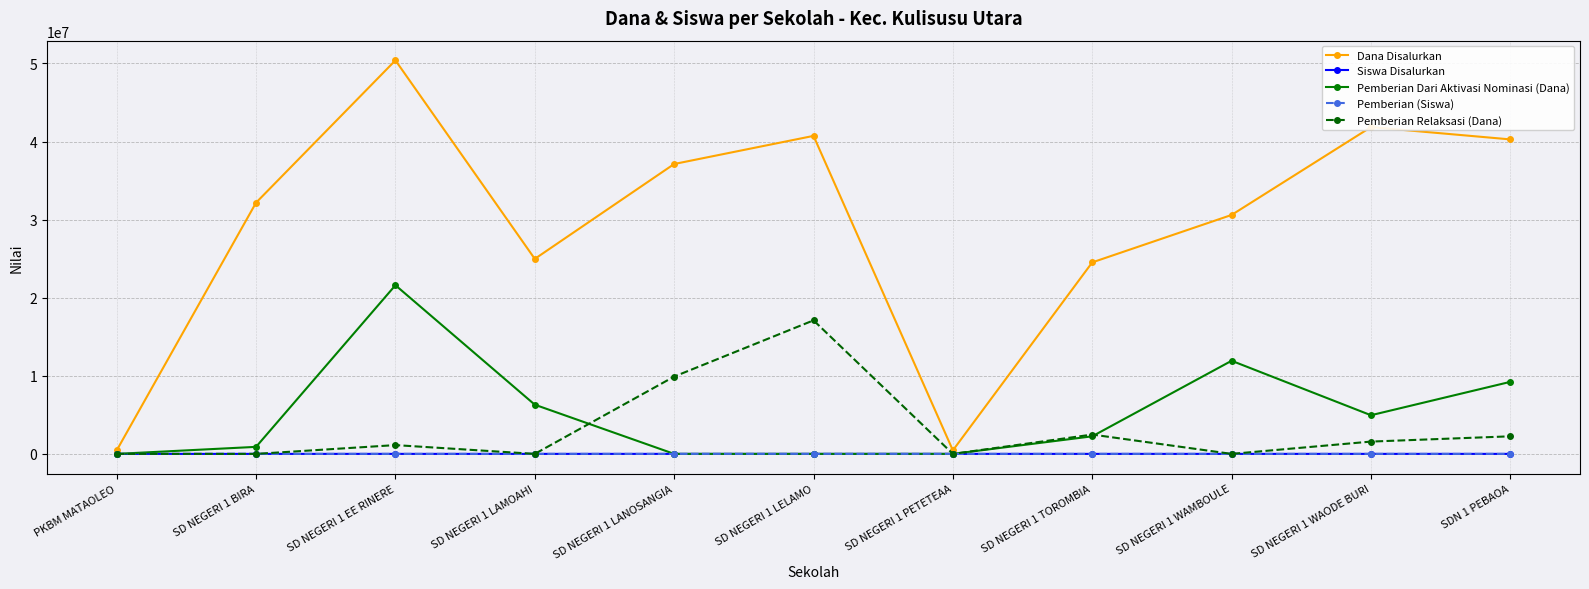

Is it true that Pemberian Relaksasi (Dana) equals -9711277 at PKBM MATAOLEO?

False